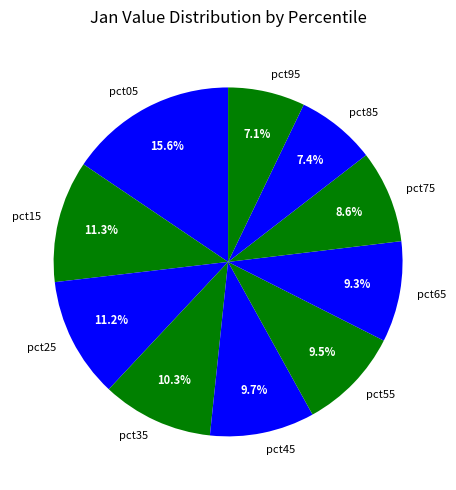

Combined, what portion of the pie is pct45 and pct75?

18.3%